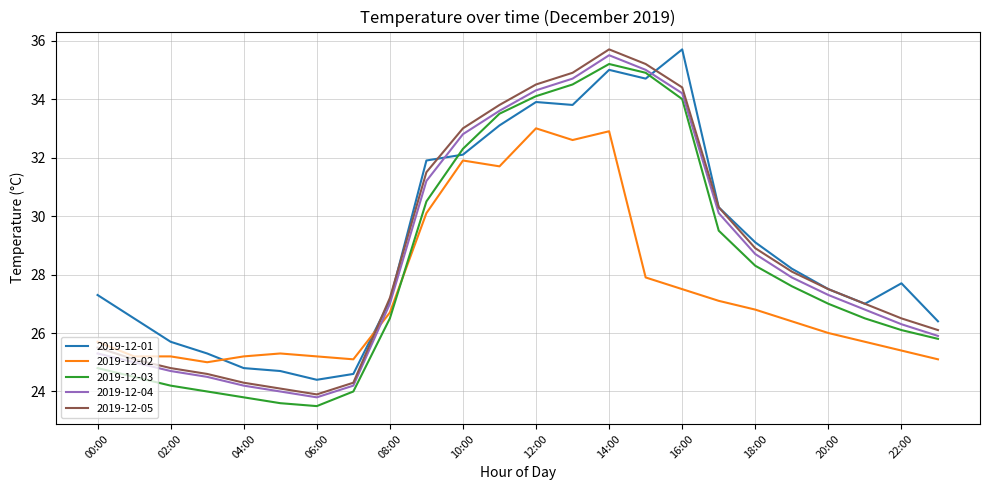

True or false: 2019-12-05 and 2019-12-03 intersect in this chart.

False